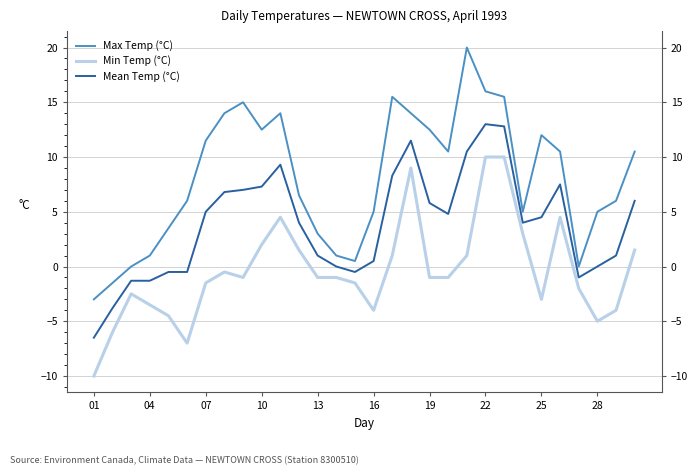

Which series has the largest total across all categories?

Max Temp (°C)